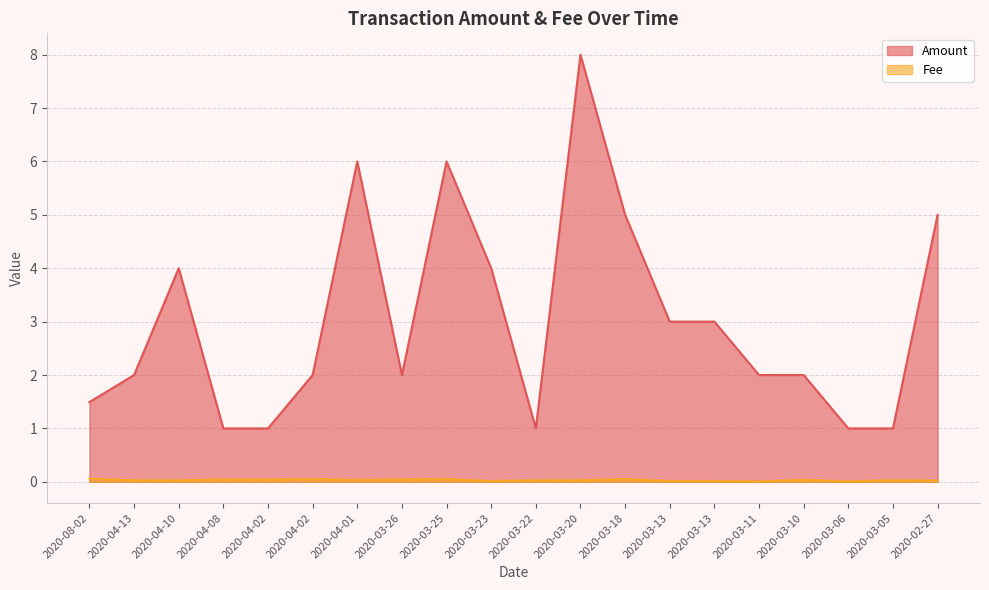

Which category has the lowest value across all series?

2020-03-11